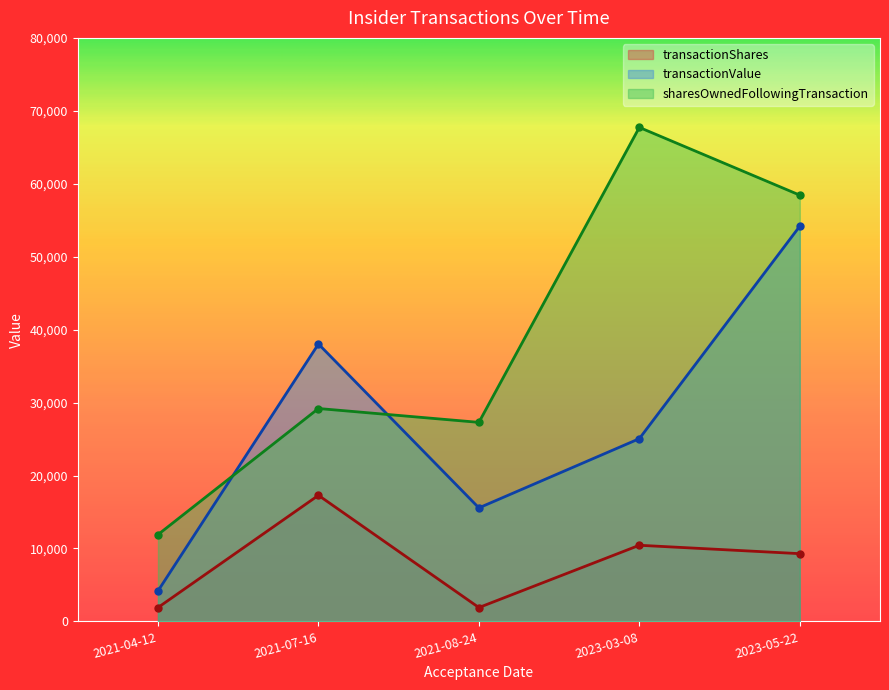

Which series has the largest range (max minus min)?

sharesOwnedFollowingTransaction